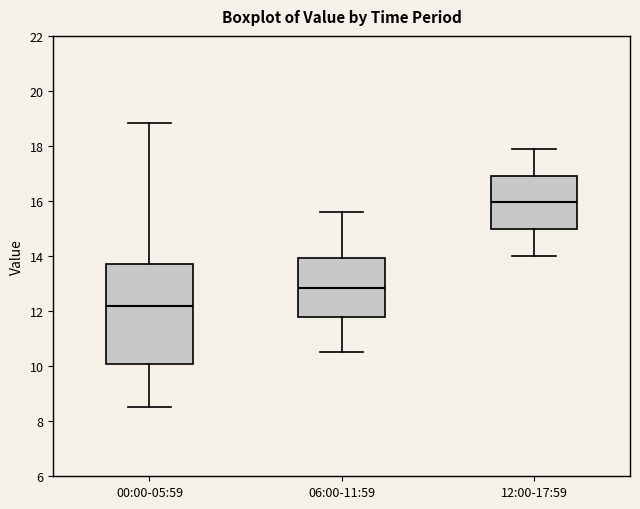

Comparing the boxes themselves (not the whiskers), which one is the tallest?

00:00-05:59